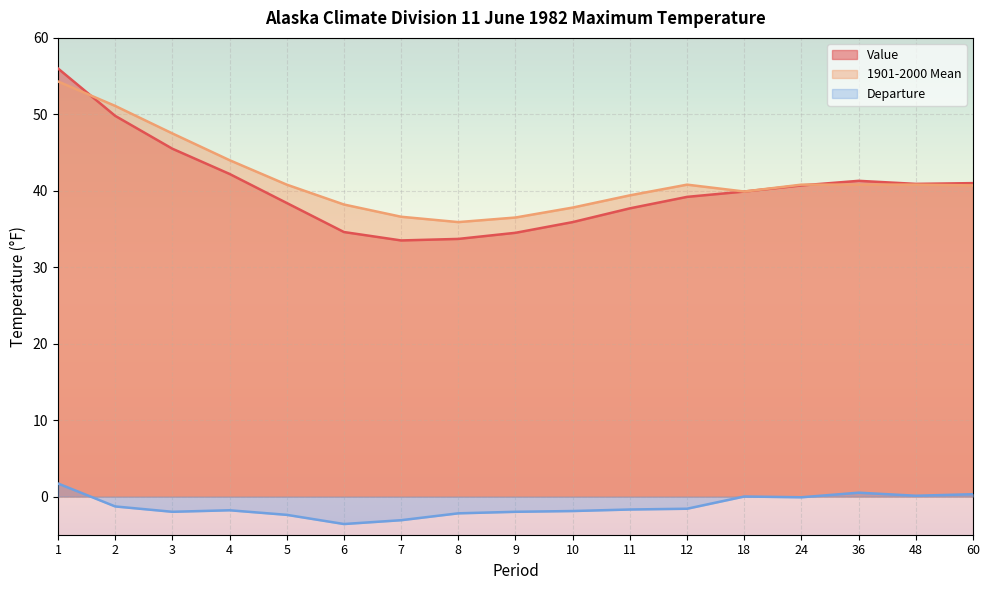

What is the average value of the Departure series?

-1.2